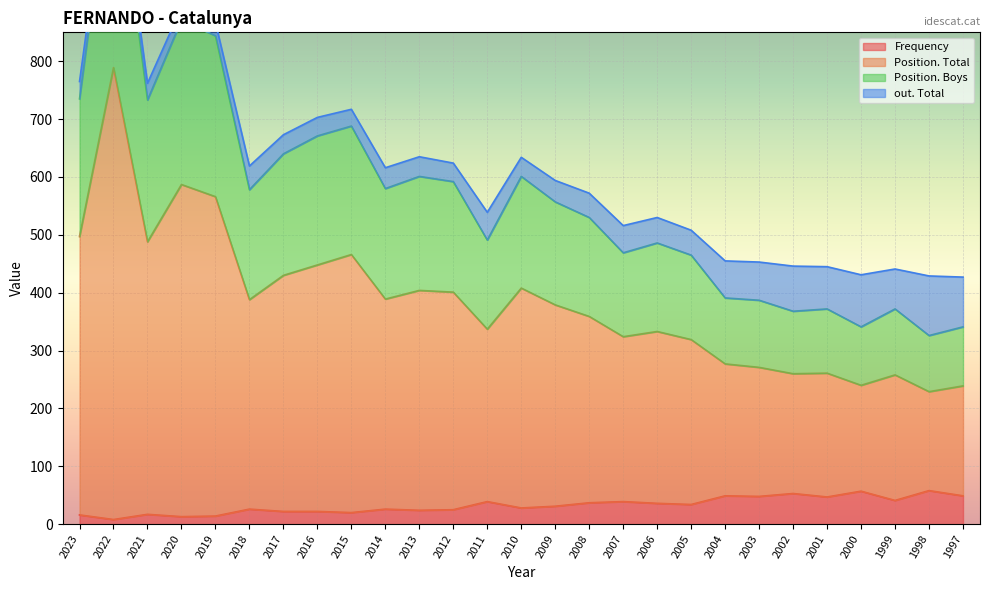

Between 2016 and 2019, which is larger?

2016